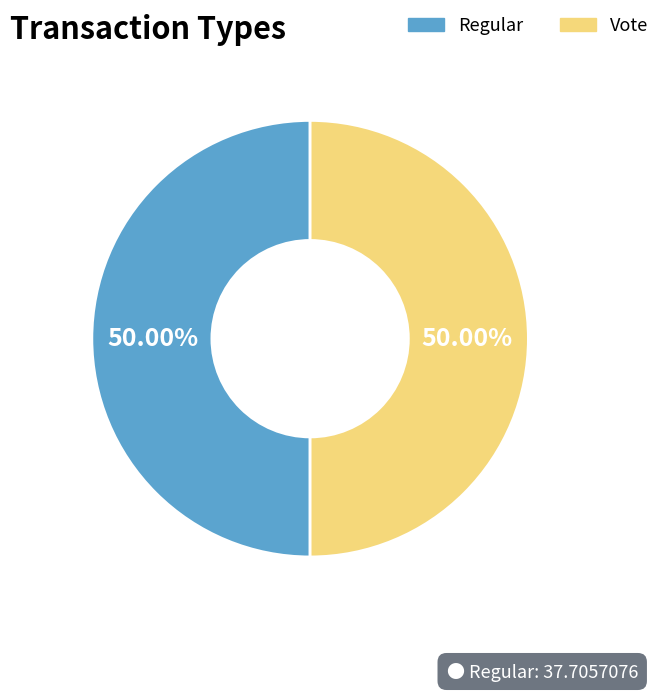

Approximately how many times larger is the value at Vote compared to Regular?

1.0